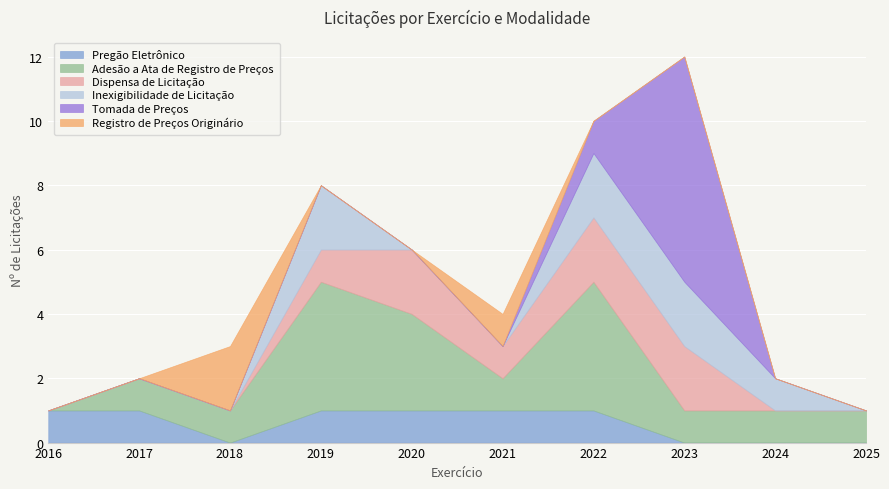

Reading left to right, list all the values displayed in this chart.

Pregão Eletrônico: 1	1	0	1	1	1	1	0	0	0
Adesão a Ata de Registro de Preços: 0	1	1	4	3	1	4	1	1	1
Dispensa de Licitação: 0	0	0	1	2	1	2	2	0	0
Inexigibilidade de Licitação: 0	0	0	2	0	0	2	2	1	0
Tomada de Preços: 0	0	0	0	0	0	1	7	0	0
Registro de Preços Originário: 0	0	2	0	0	1	0	0	0	0